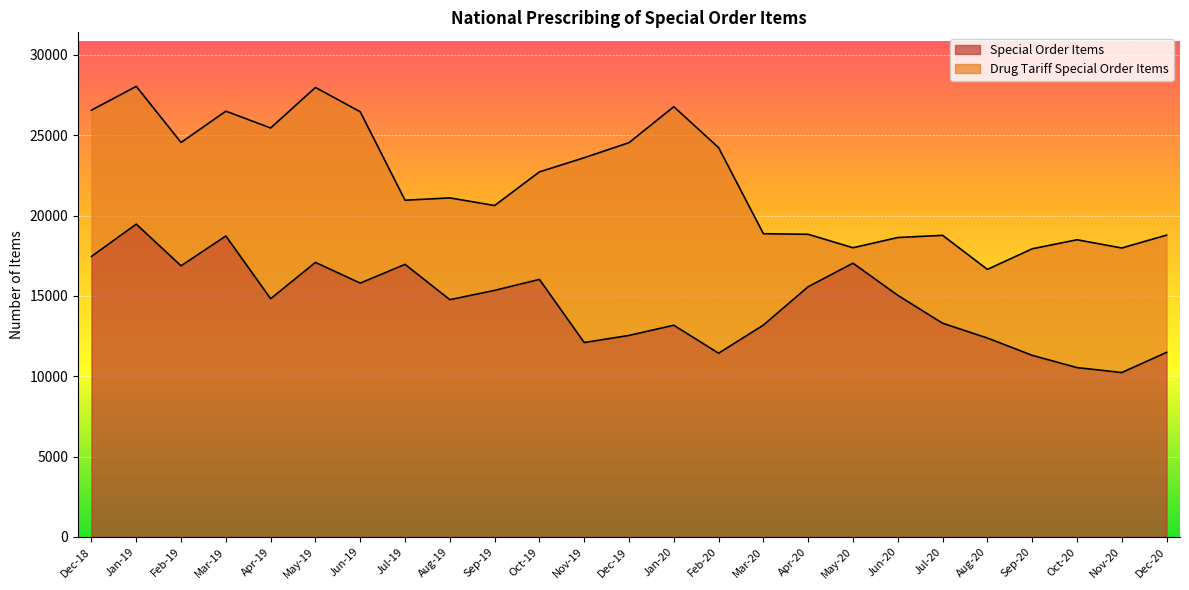

Does the chart display data point markers on the line(s)?

No